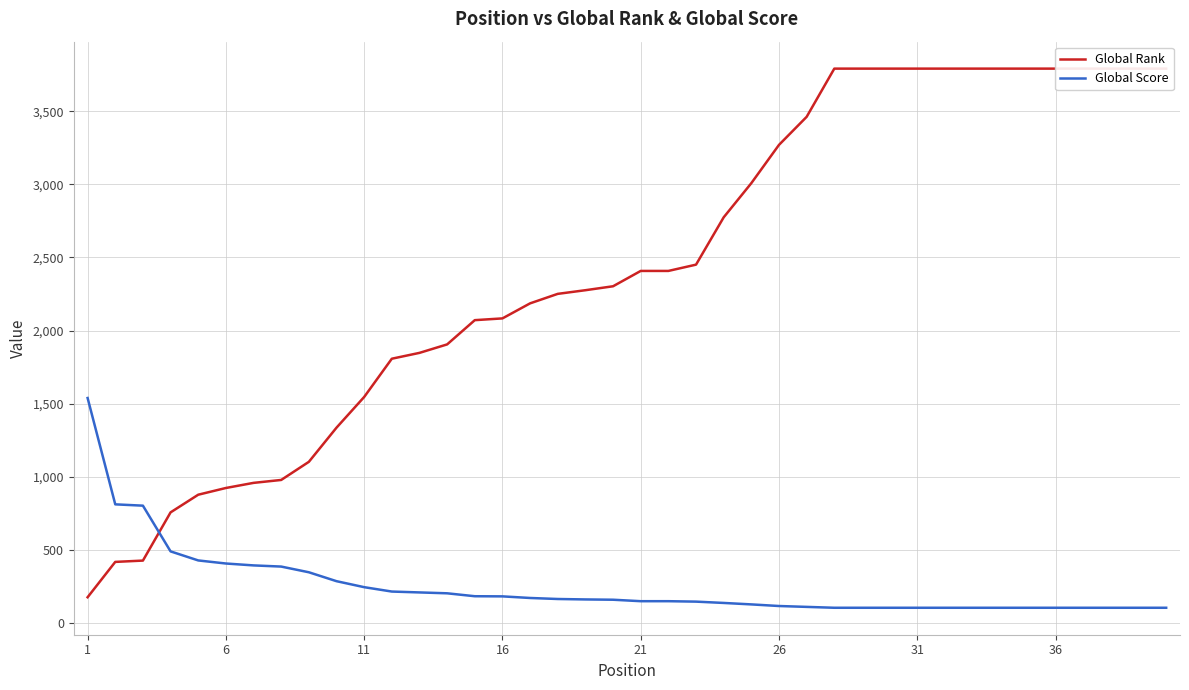

Which series has the widest spread of values?

Global Rank